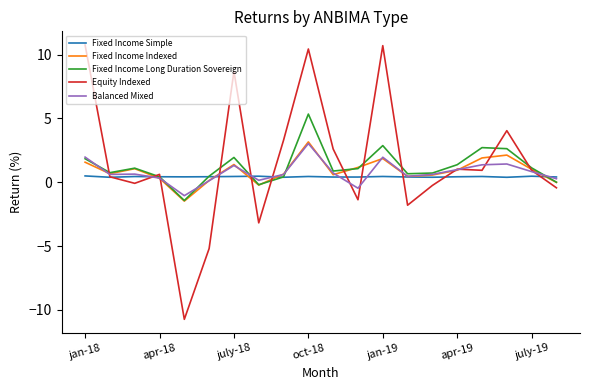

What is the smallest value displayed?

-10.7